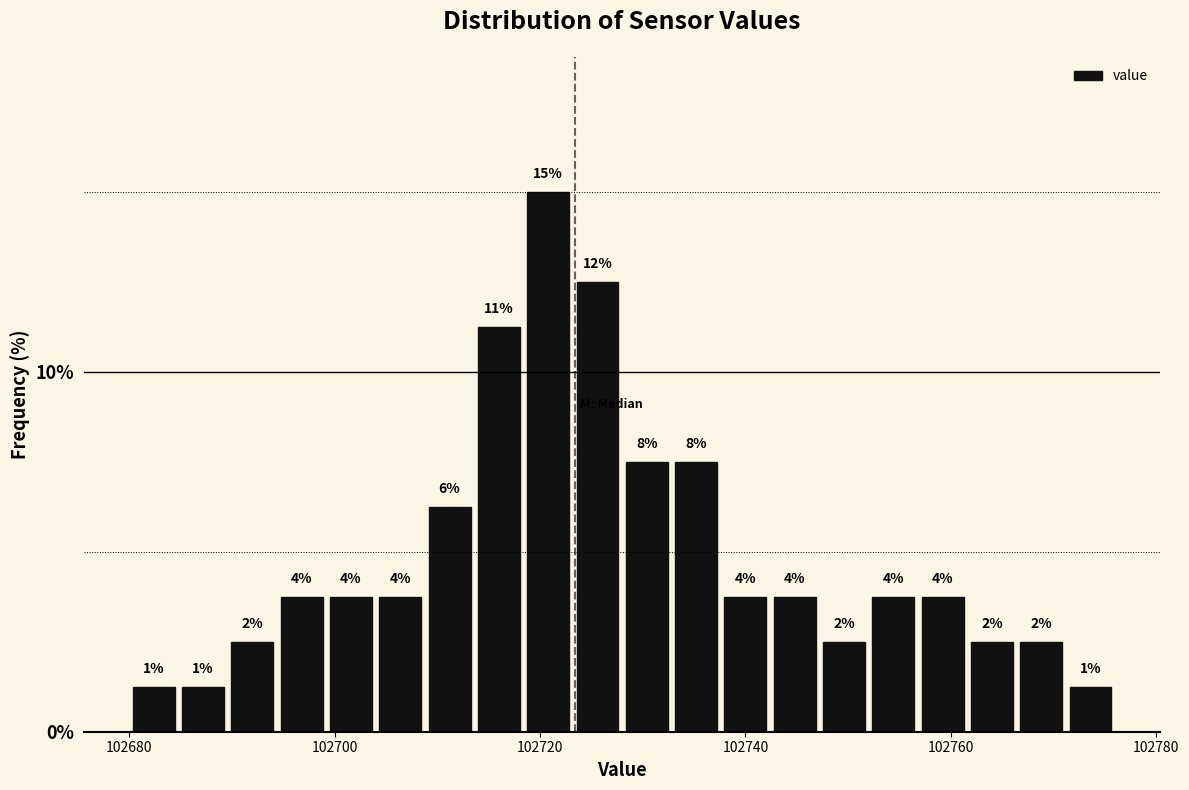

Read against the x-axis, roughly where is the centre of the tallest bar?

102720